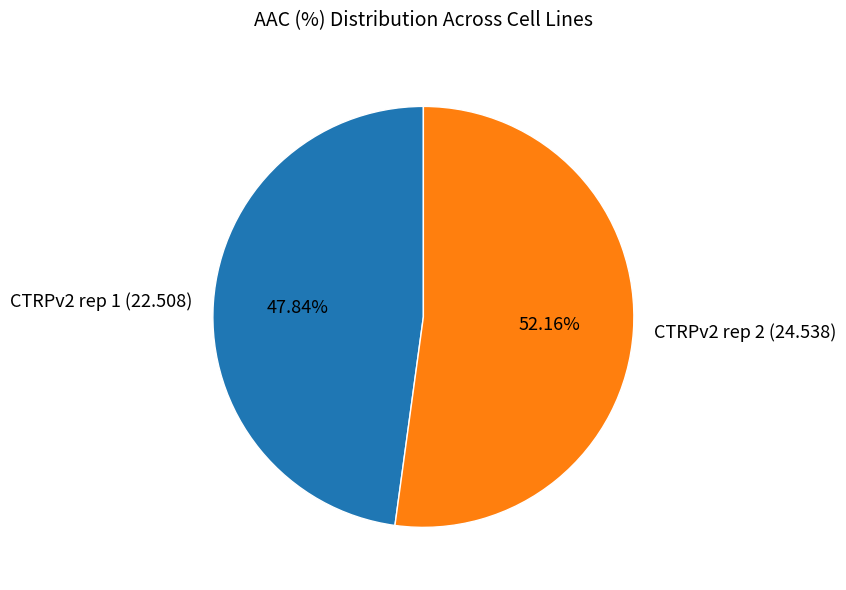

To the nearest percent, what portion does CTRPv2 rep 2 represent?

52%